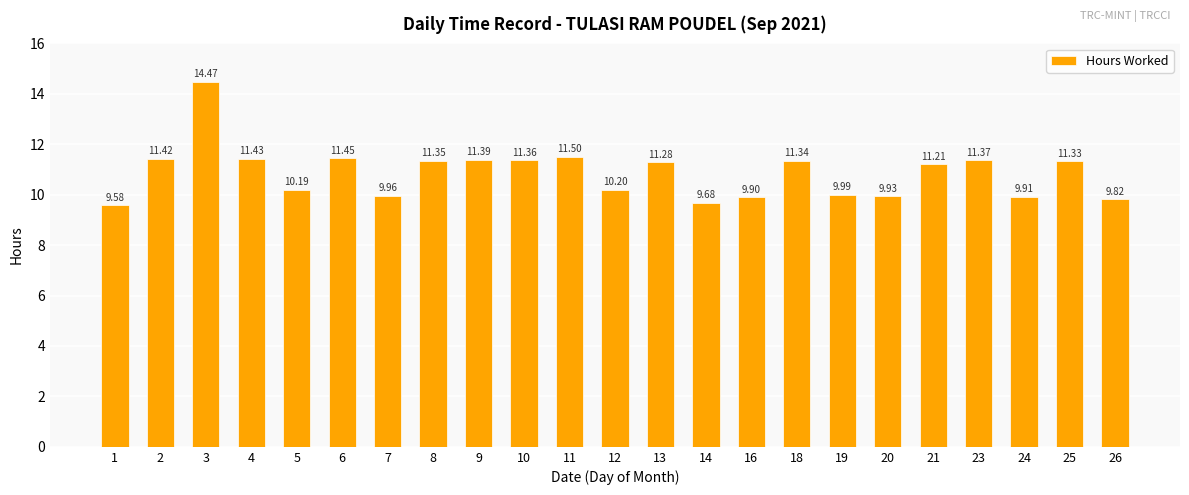

At which label does the data first exceed 11?

2